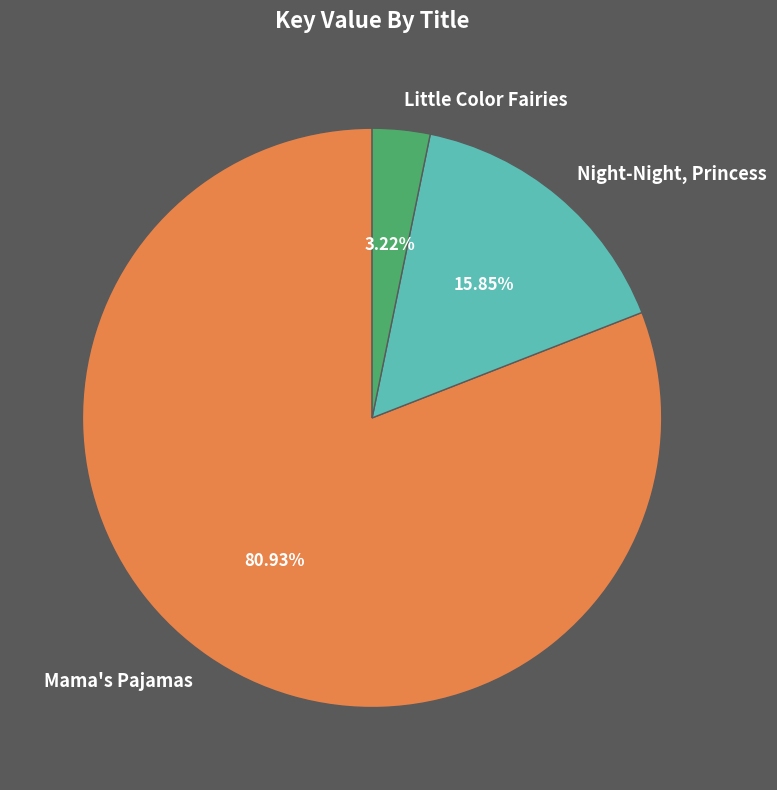

Is there any slice that represents more than half of the pie?

Yes